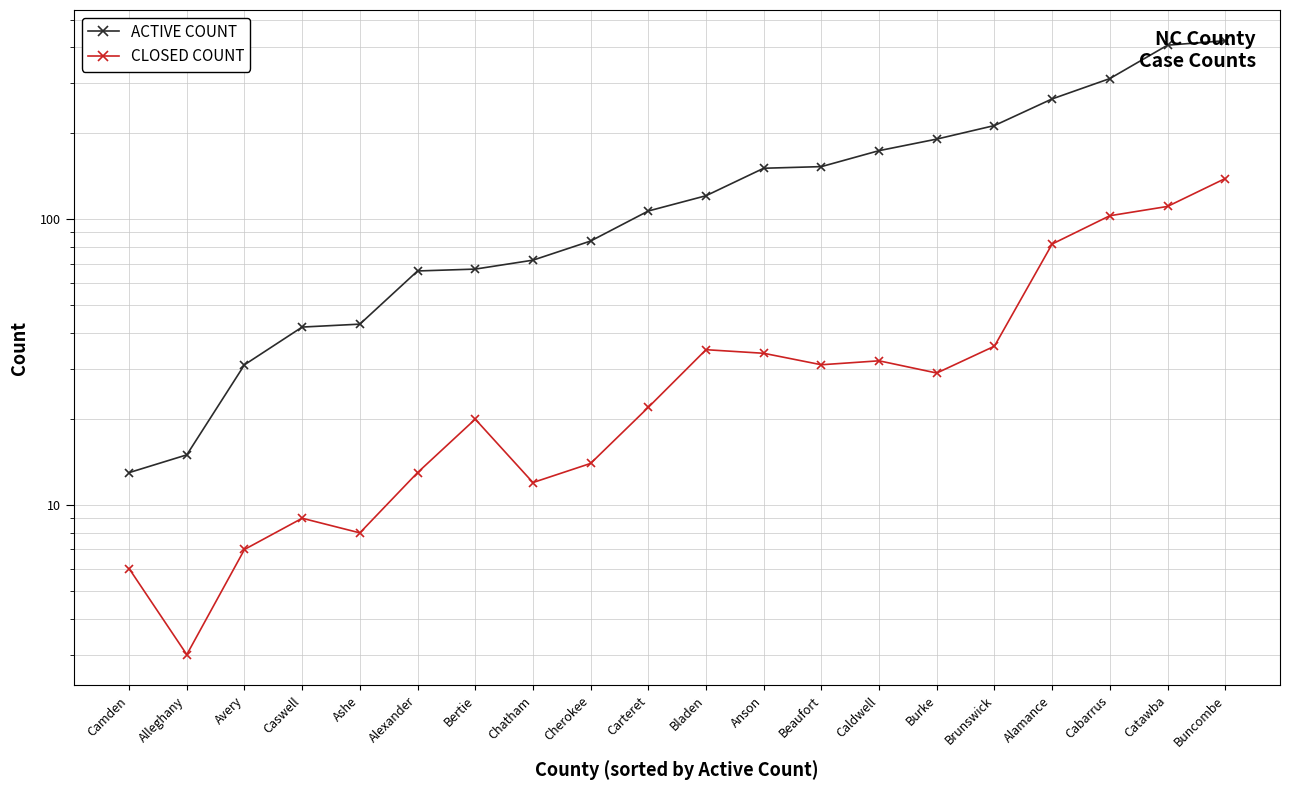

Rank the categories by ACTIVE COUNT value from lowest to highest.

Camden, Alleghany, Avery, Caswell, Ashe, Alexander, Bertie, Chatham, Cherokee, Carteret, Bladen, Anson, Beaufort, Caldwell, Burke, Brunswick, Alamance, Cabarrus, Catawba, Buncombe